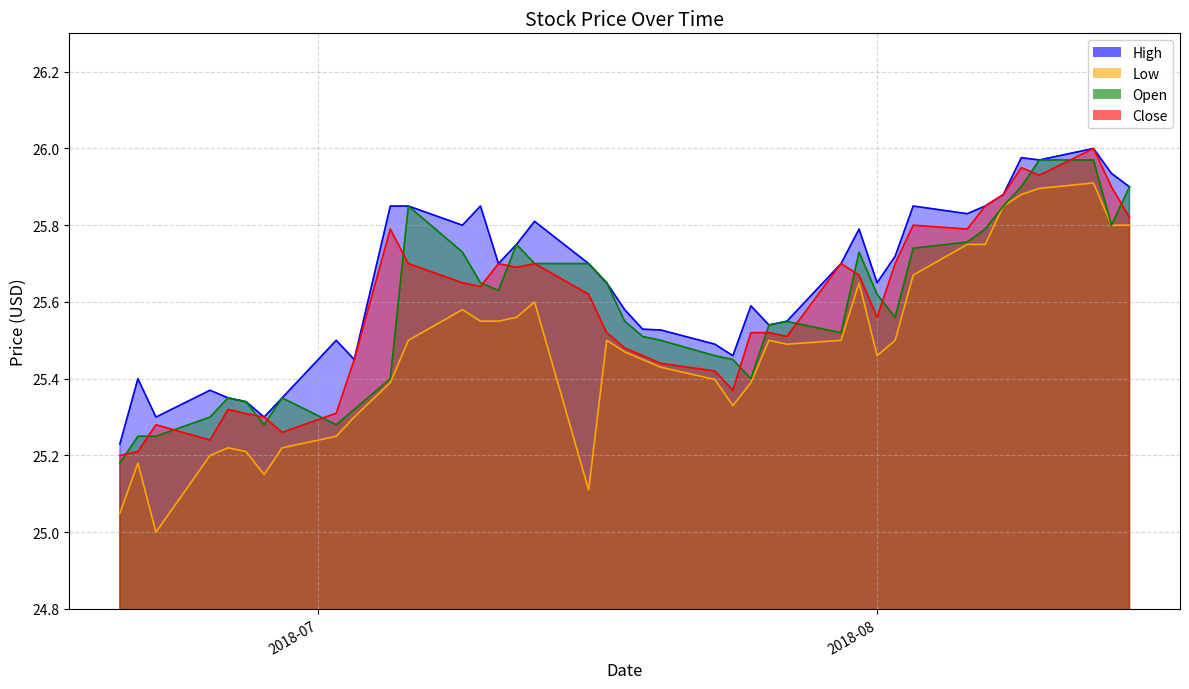

Which category has the lowest value across all series?

2018-06-22